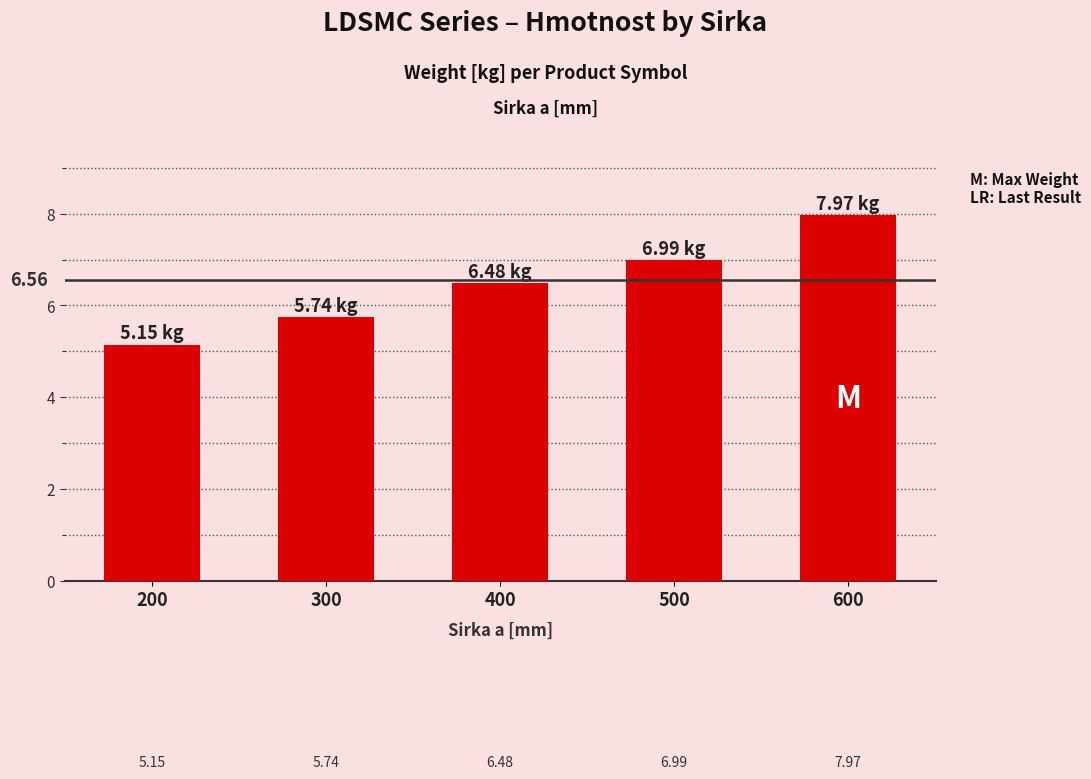

What is the sum of all values?

32.3